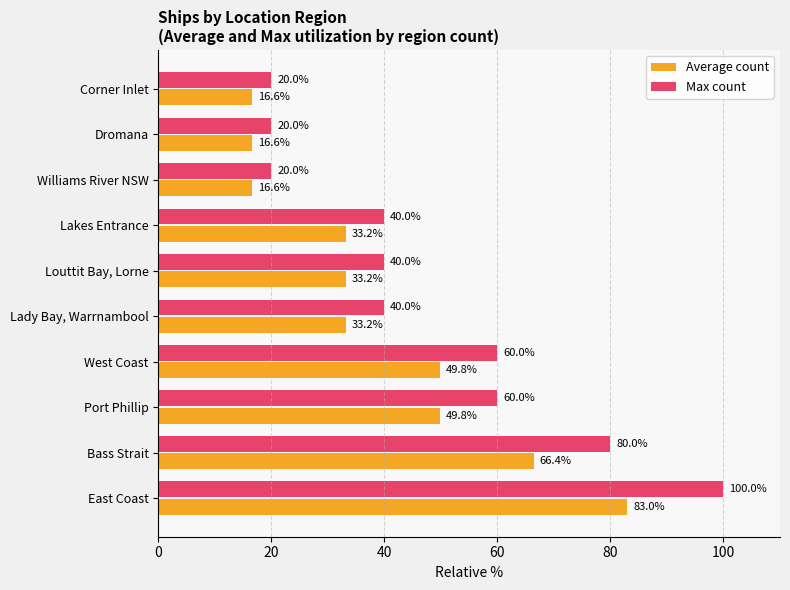

At which category is the sum across all series the highest?

East Coast